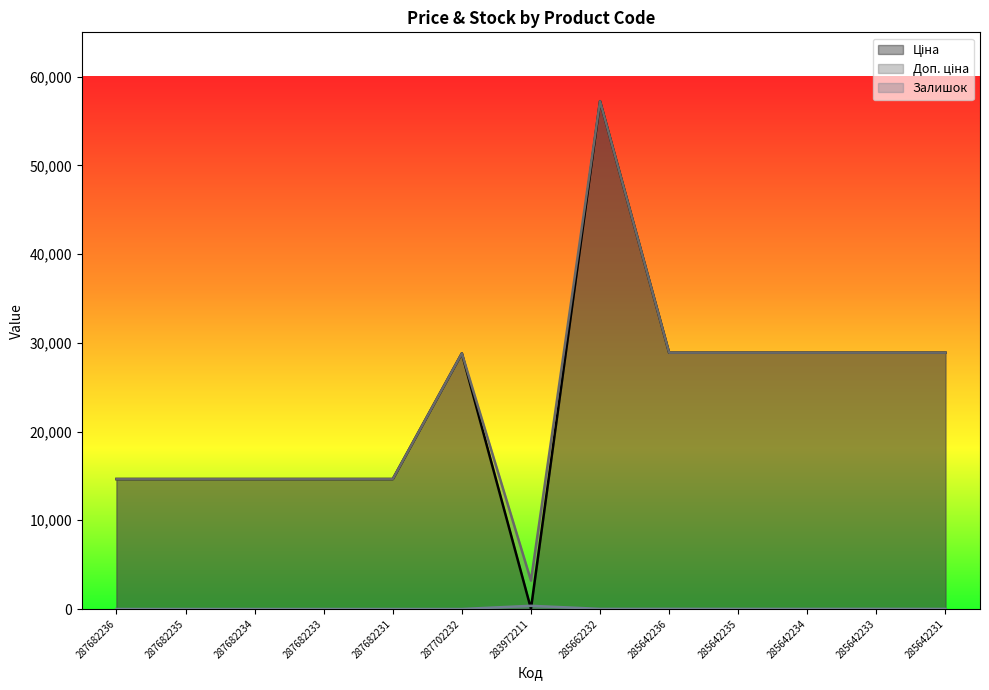

Which category has the lowest value in the Доп. ціна series?

283972211